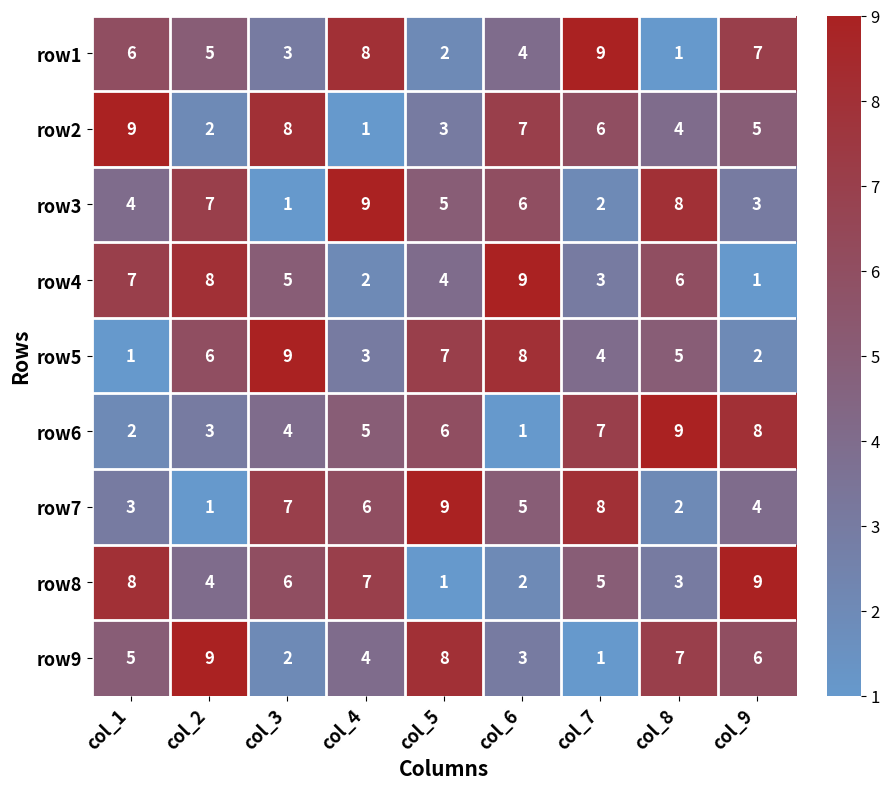

How many row7 values are between 3 and 7?

5